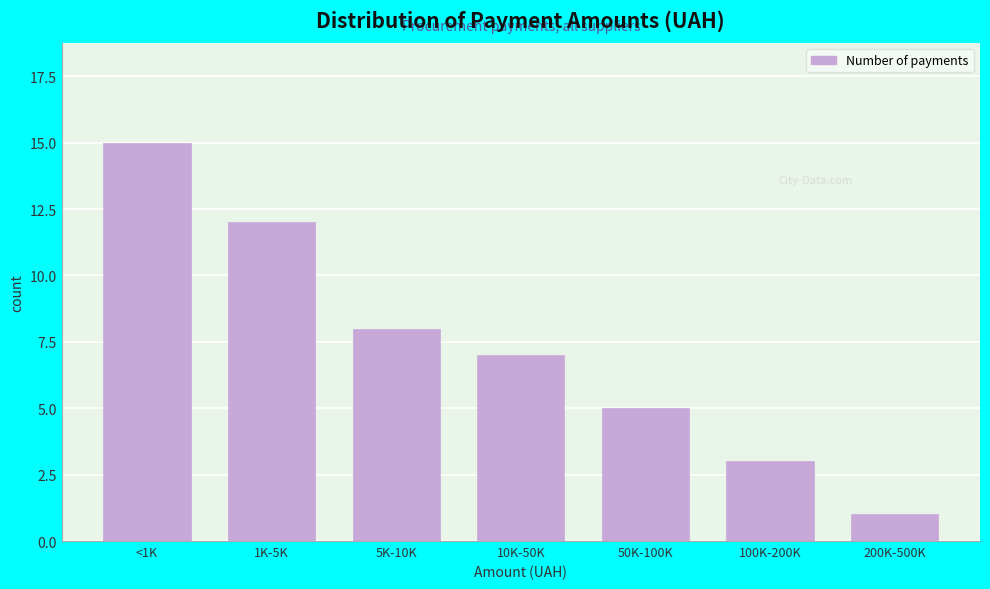

Reading right to left, list all the values displayed in this chart.

200K-500K=1	100K-200K=3	50K-100K=5	10K-50K=7	5K-10K=8	1K-5K=12	<1K=15